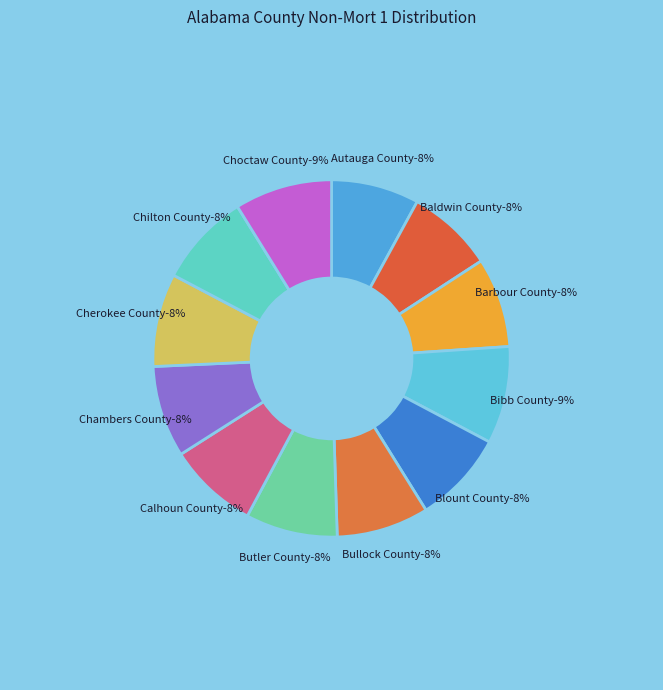

Does Choctaw County account for over 50% of the chart?

No